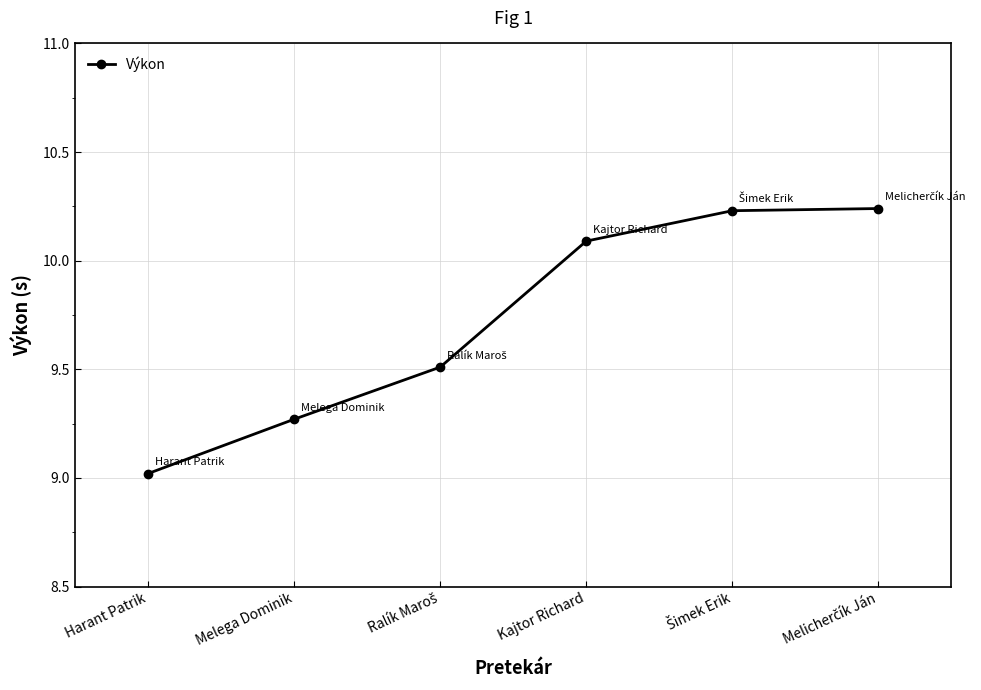

Read the value at Harant Patrik.

9.0